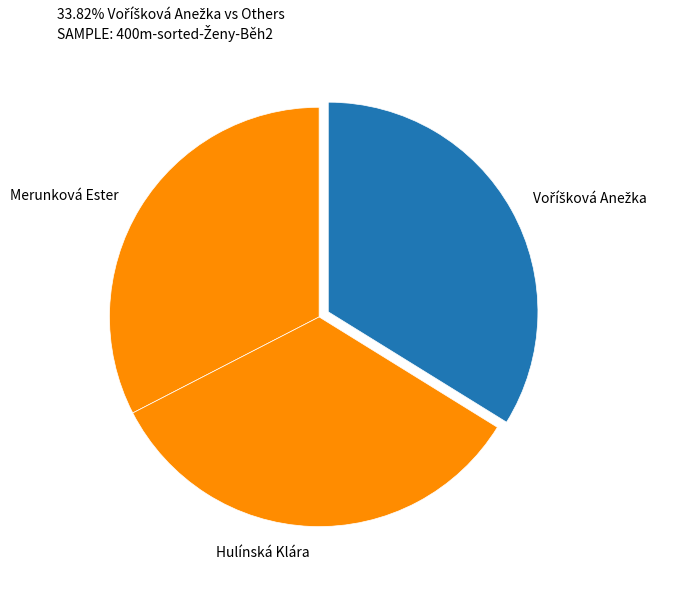

Does Hulínská Klára represent more than half of the total?

No